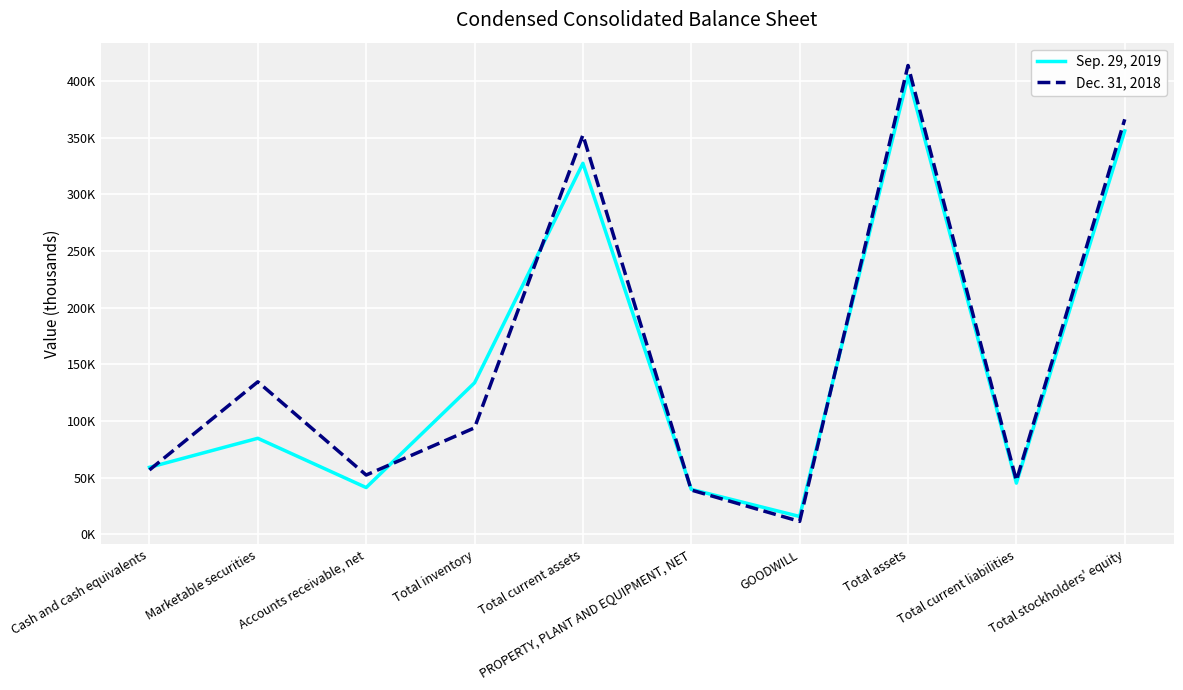

Reading left to right, transcribe all the data shown in this chart.

Sep. 29, 2019: 59171	84781	41337	133716	327331	39740	15824	404271	45250	355891
Dec. 31, 2018: 56847	134598	52372	93988	352262	39143	11485	413618	47495	366123